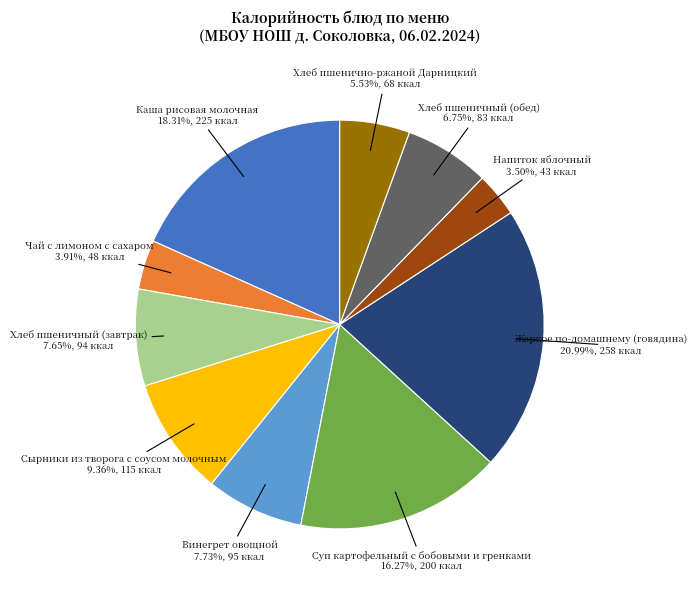

Does any single category account for the majority?

No